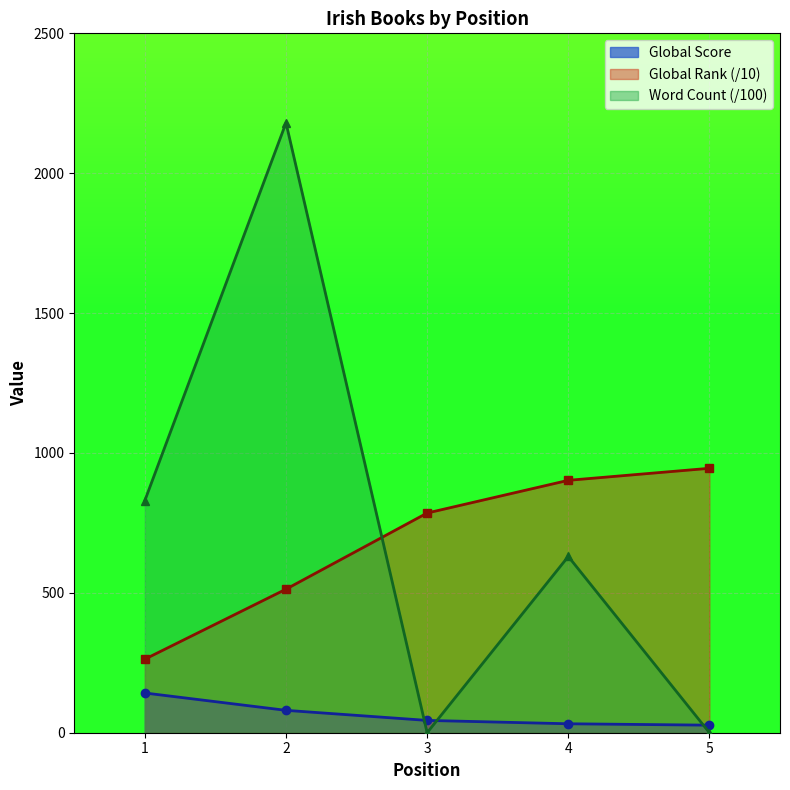

What is the sum of all Global Score values?

325.0